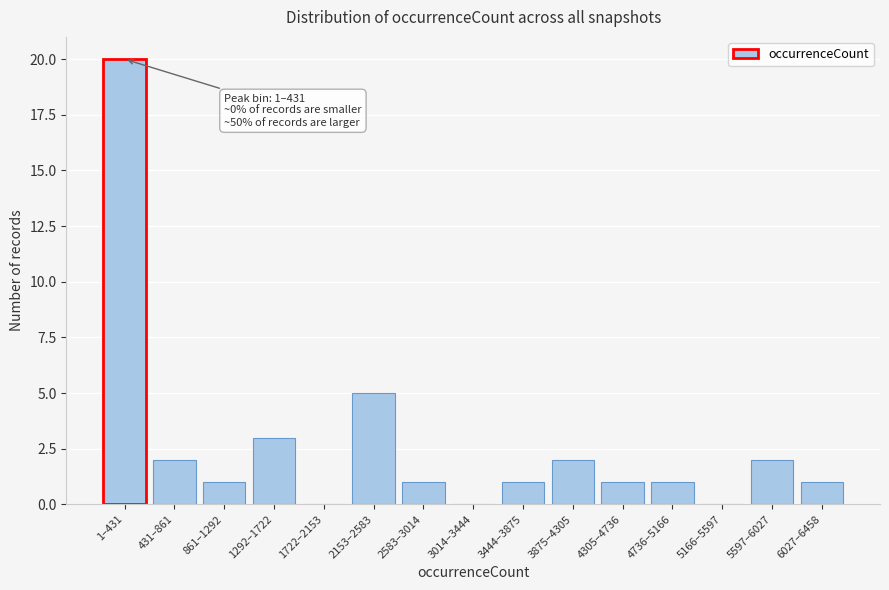

Reading left to right, what are all the values shown in this chart?

1–431=20	431–861=2	861–1292=1	1292–1722=3	1722–2153=0	2153–2583=5	2583–3014=1	3014–3444=0	3444–3875=1	3875–4305=2	4305–4736=1	4736–5166=1	5166–5597=0	5597–6027=2	6027–6458=1